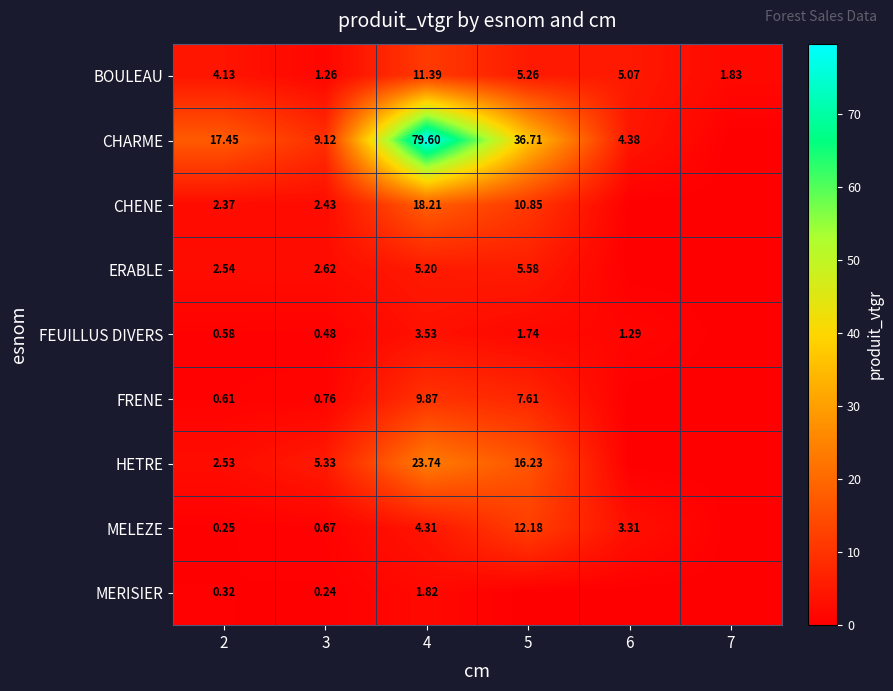

Is the value of CHENE at 3 greater than the value of FEUILLUS DIVERS at 6?

Yes